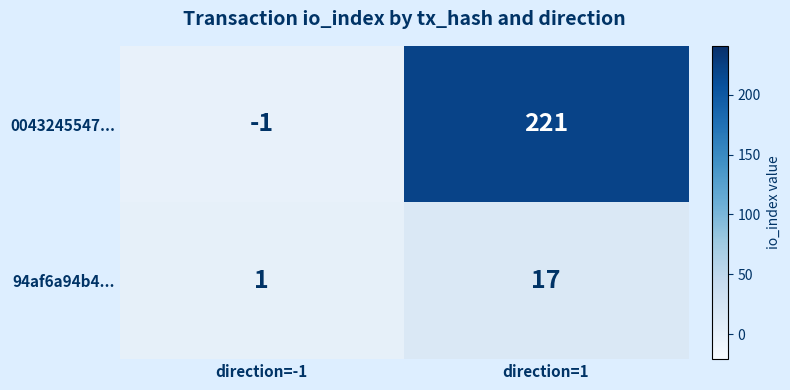

Rank the series at direction=-1 from highest to lowest value.

94af6a94b4..., 0043245547...